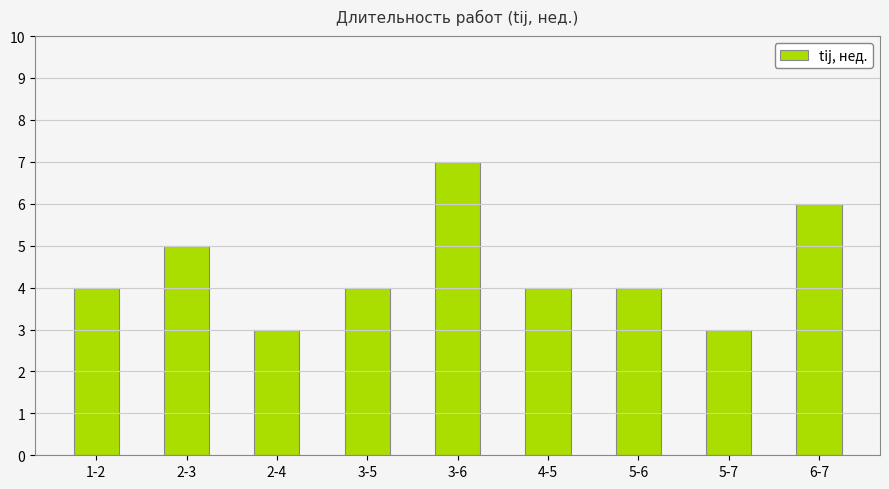

Does the chart contain stacked bars?

No